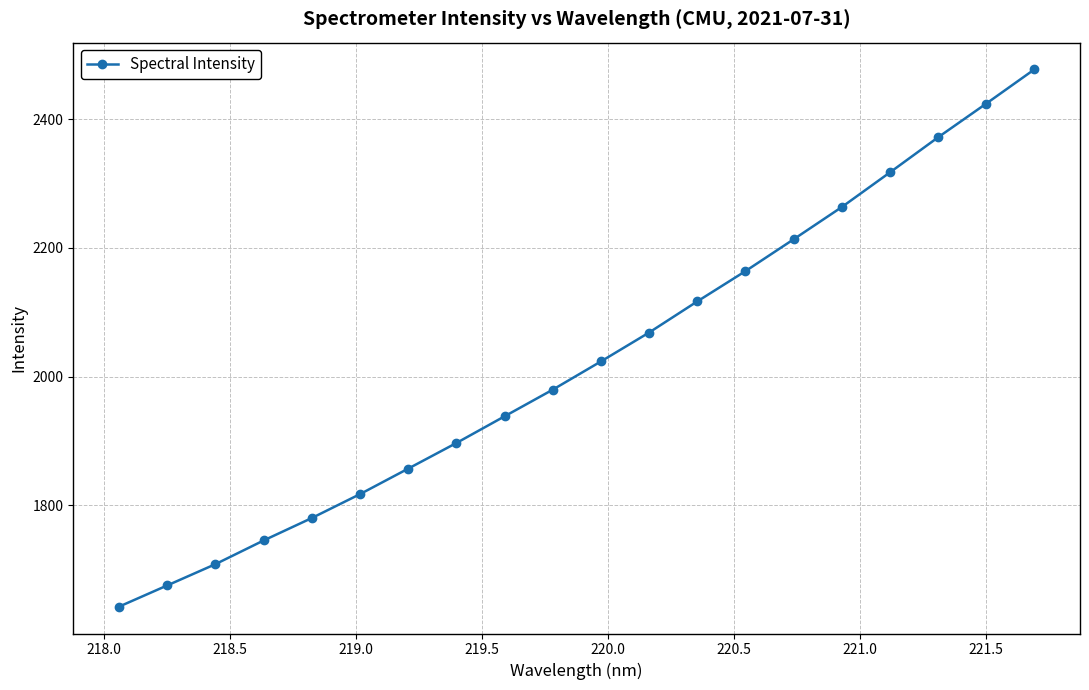

What is the value of the 13th point from the left?

2116.7